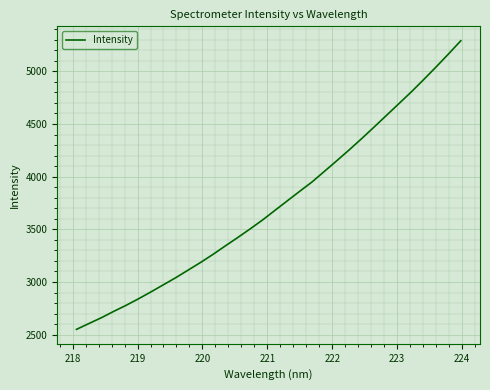

What is the minimum value shown in the chart?

2550.4